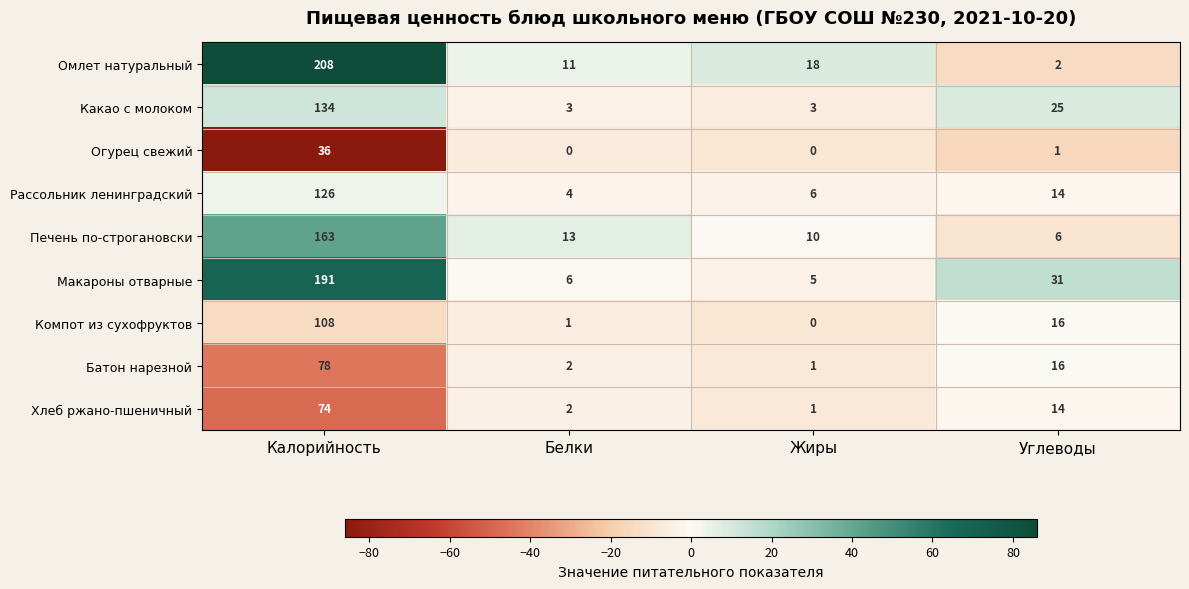

What is the total value across all series at Жиры?

44